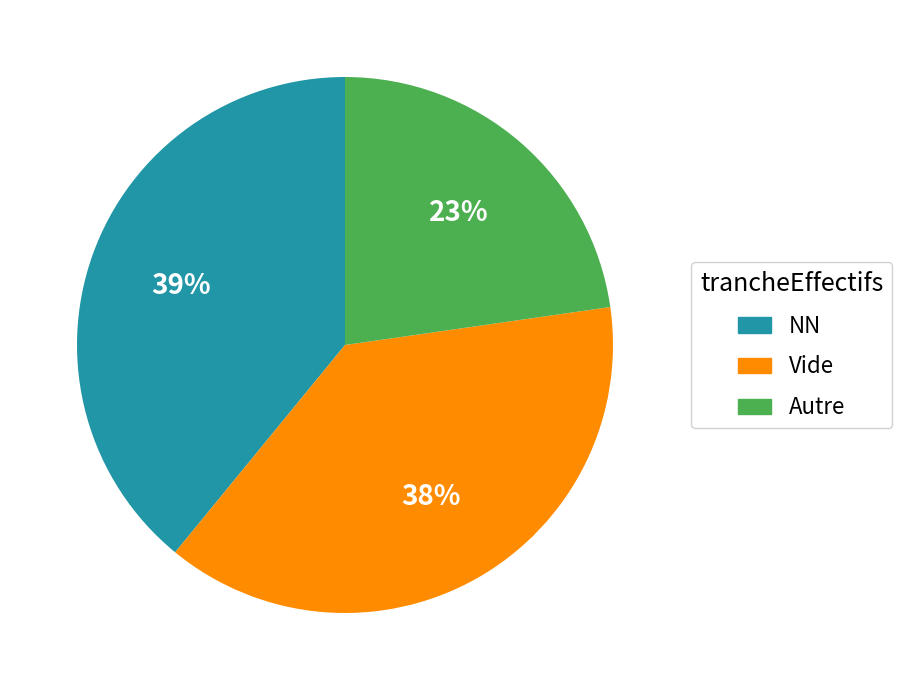

Does any single category account for the majority?

No